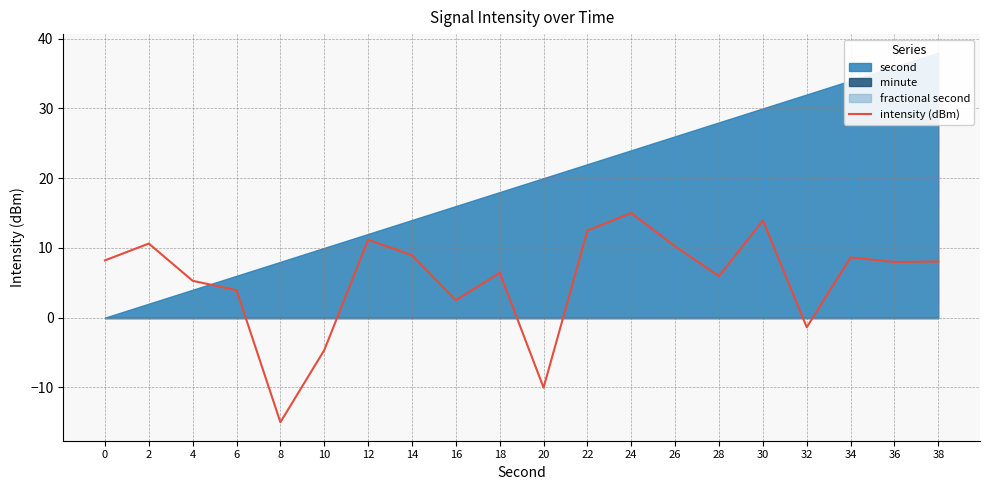

What is the change in value from 16 to 24?

+12.5